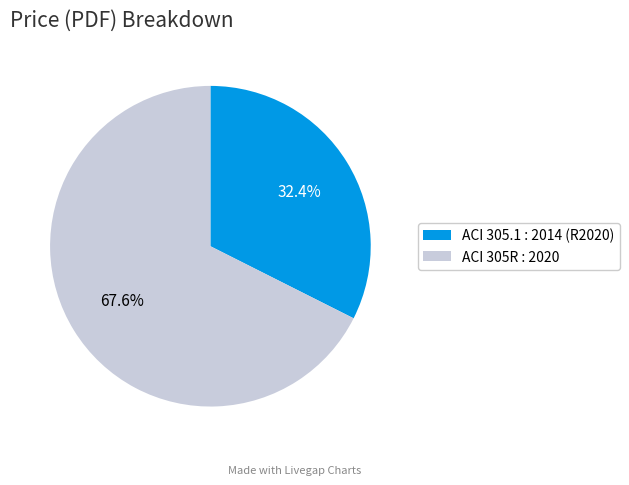

Which slice is the largest?

ACI 305R : 2020